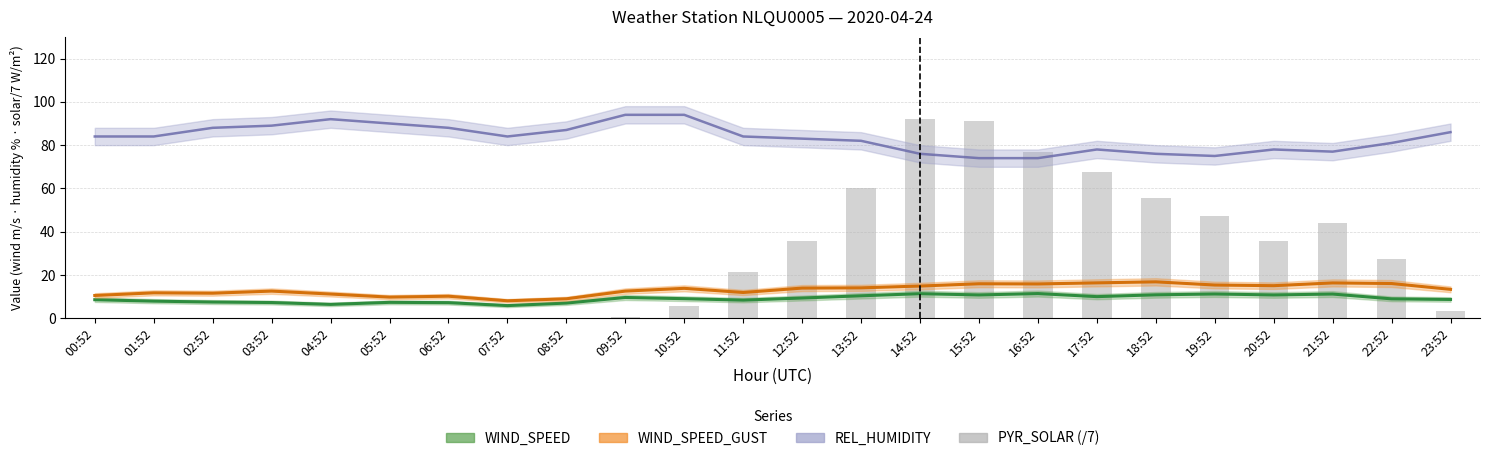

Which series has the largest total across all categories?

REL_HUMIDITY